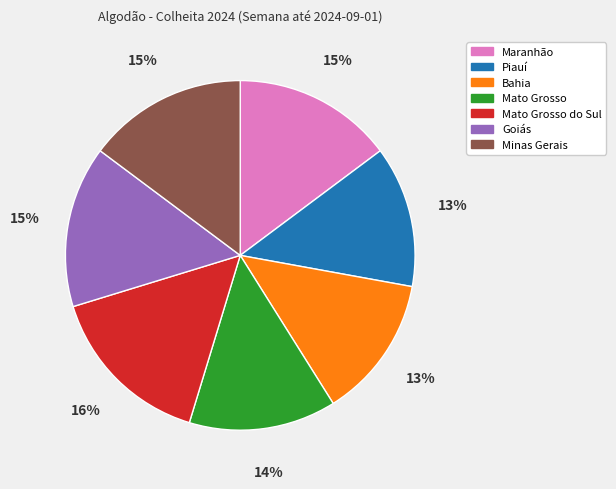

Is Minas Gerais the majority of the pie?

No